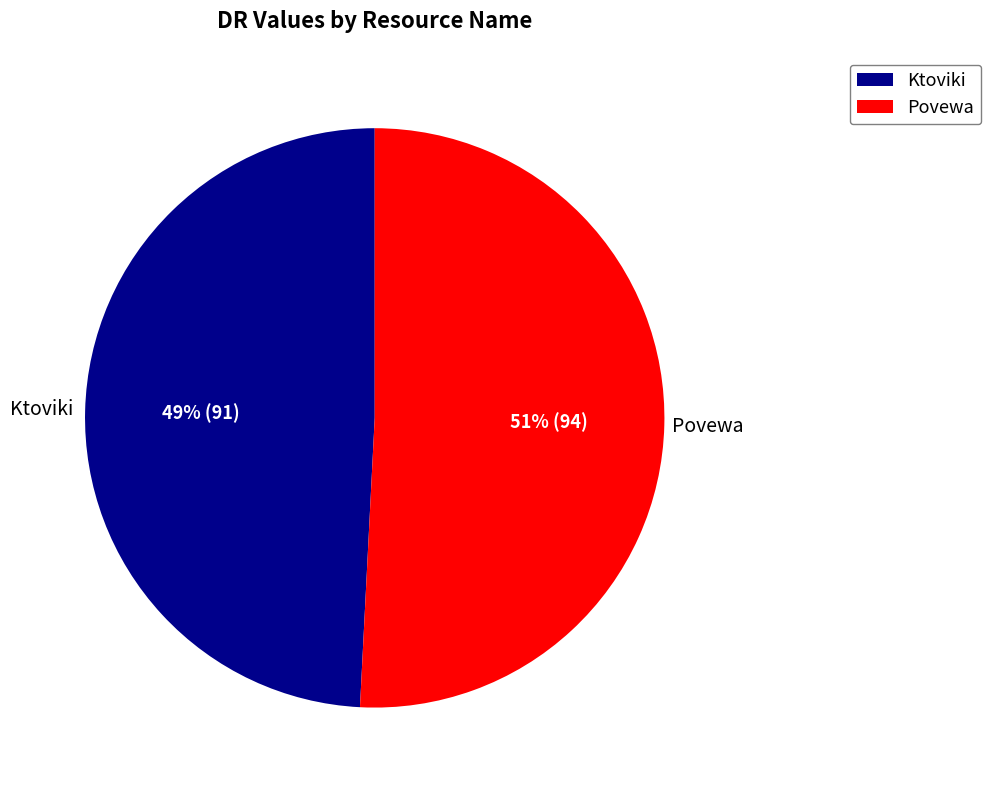

Is Ktoviki the majority of the pie?

No